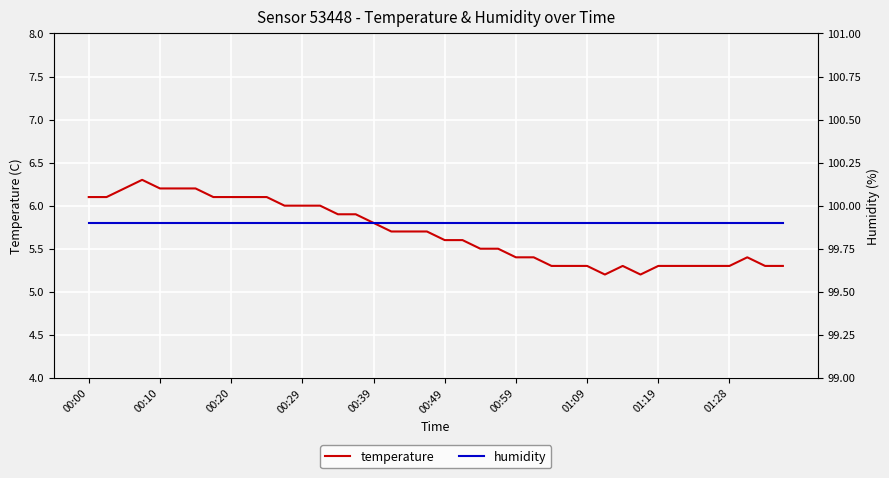

True or false: humidity and temperature intersect in this chart.

False